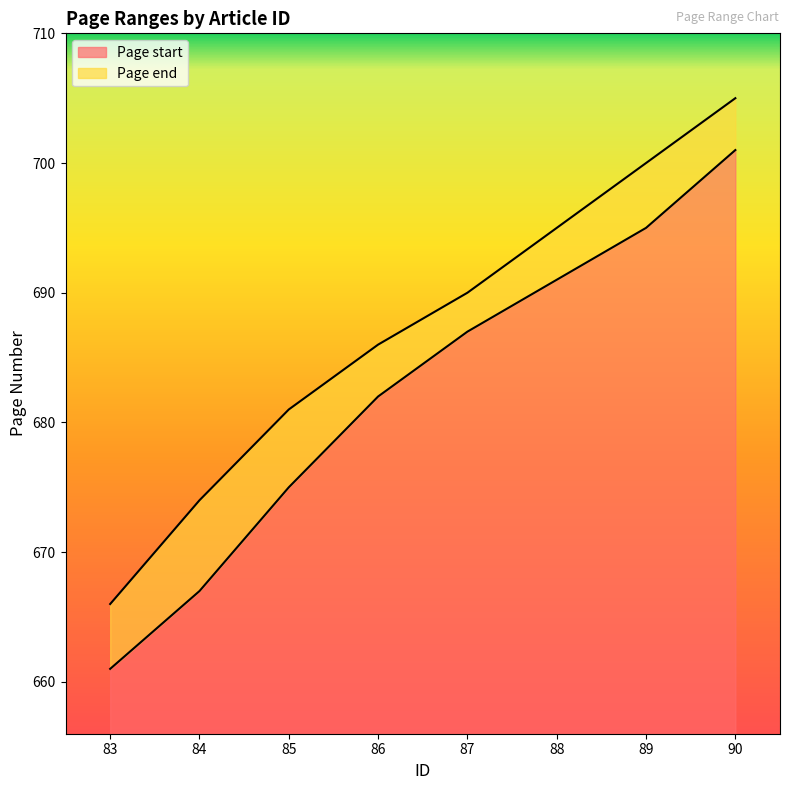

At which label does Page start first exceed 687?

88